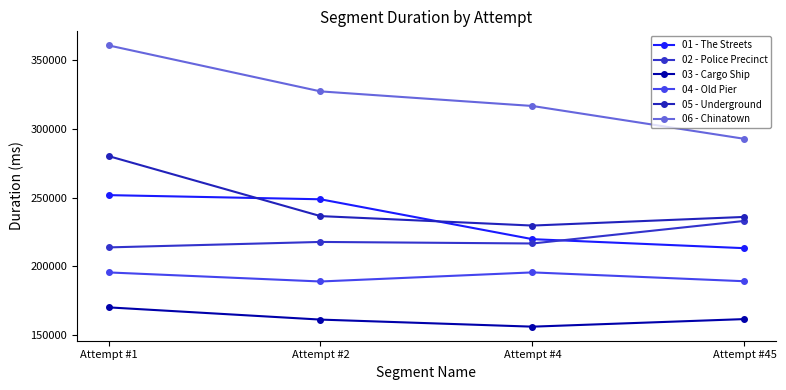

What are all the series names shown in the legend?

01 - The Streets, 02 - Police Precinct, 03 - Cargo Ship, 04 - Old Pier, 05 - Underground, 06 - Chinatown